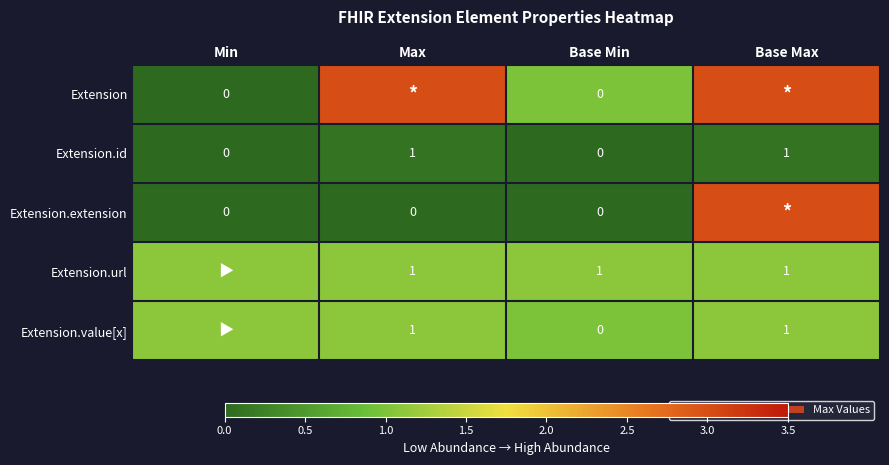

Is it true that Extension.id equals 0.0 at Base Min?

True